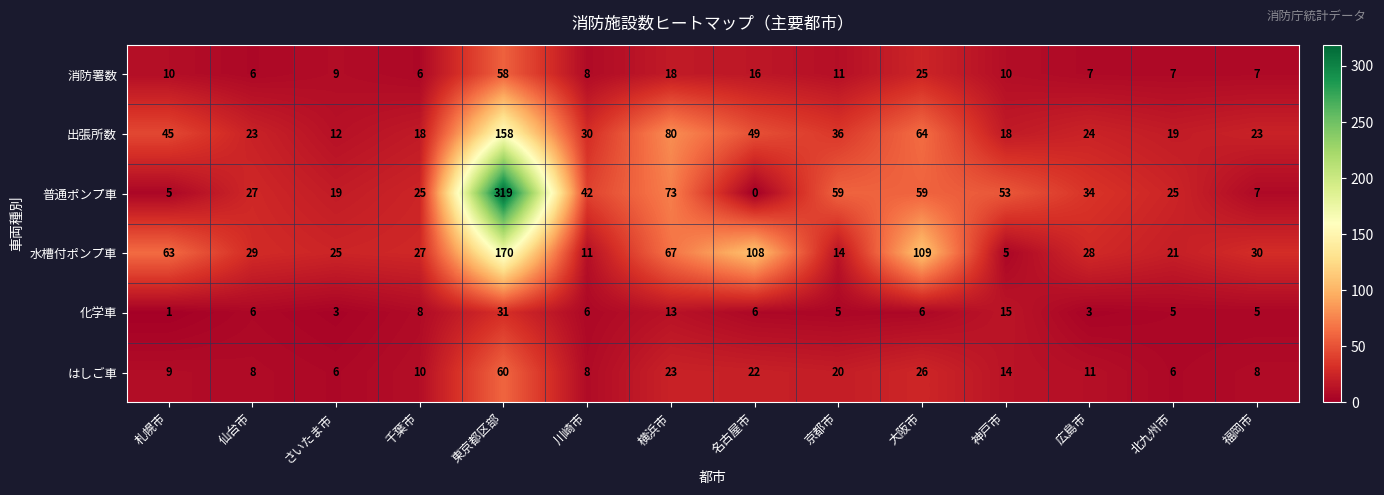

Between 神戸市 and 福岡市, which series saw the biggest shift?

普通ポンプ車